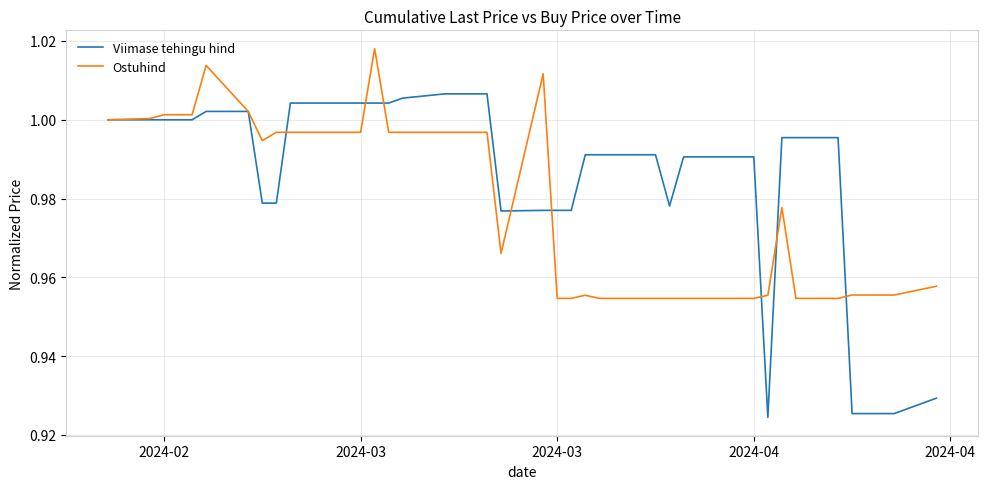

Which series has the largest total across all categories?

Viimase tehingu hind